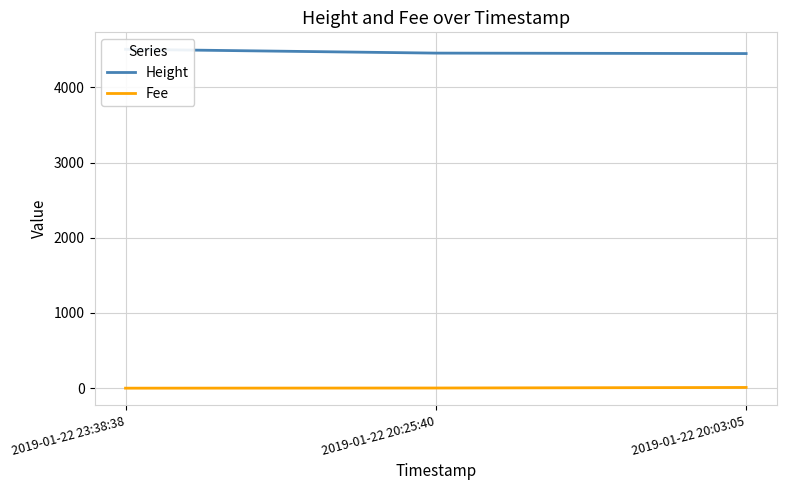

What is the label of the 1st point from the left?

2019-01-22 23:38:38